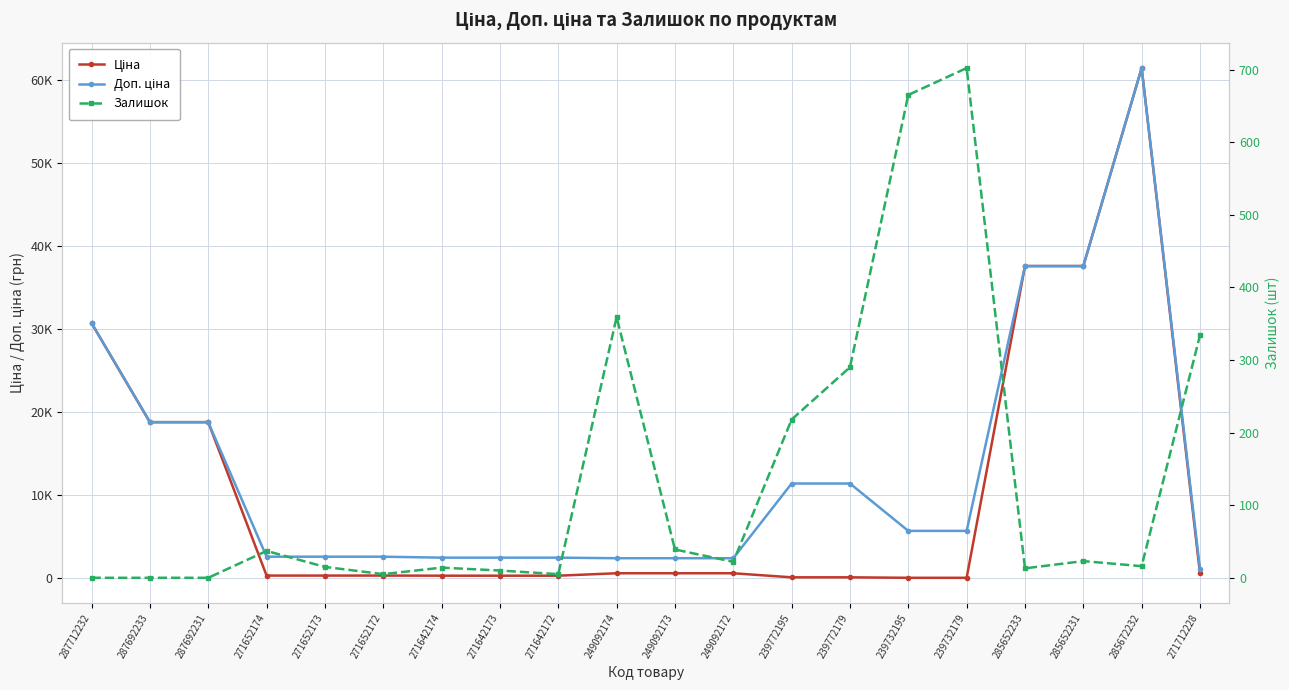

Between 285652233 and 271642173, which is larger?

285652233